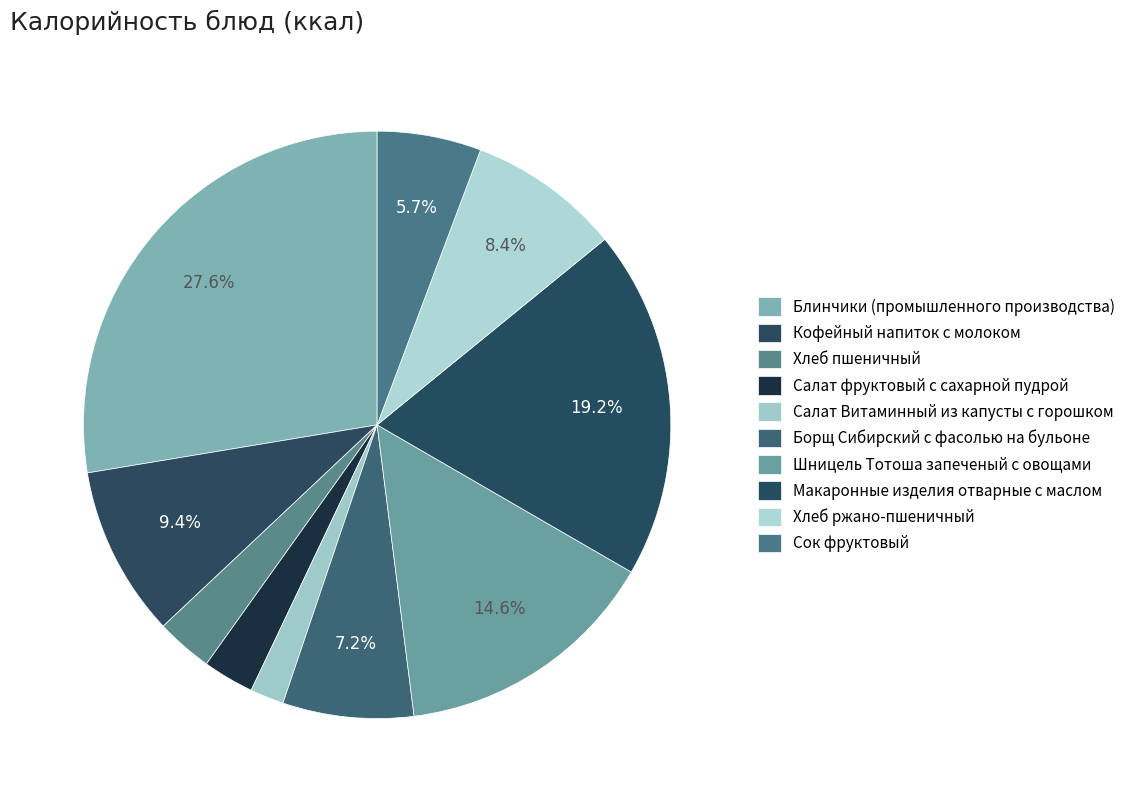

To the nearest percent, what percentage of the pie is Шницель Тотоша запеченый с овощами?

15%